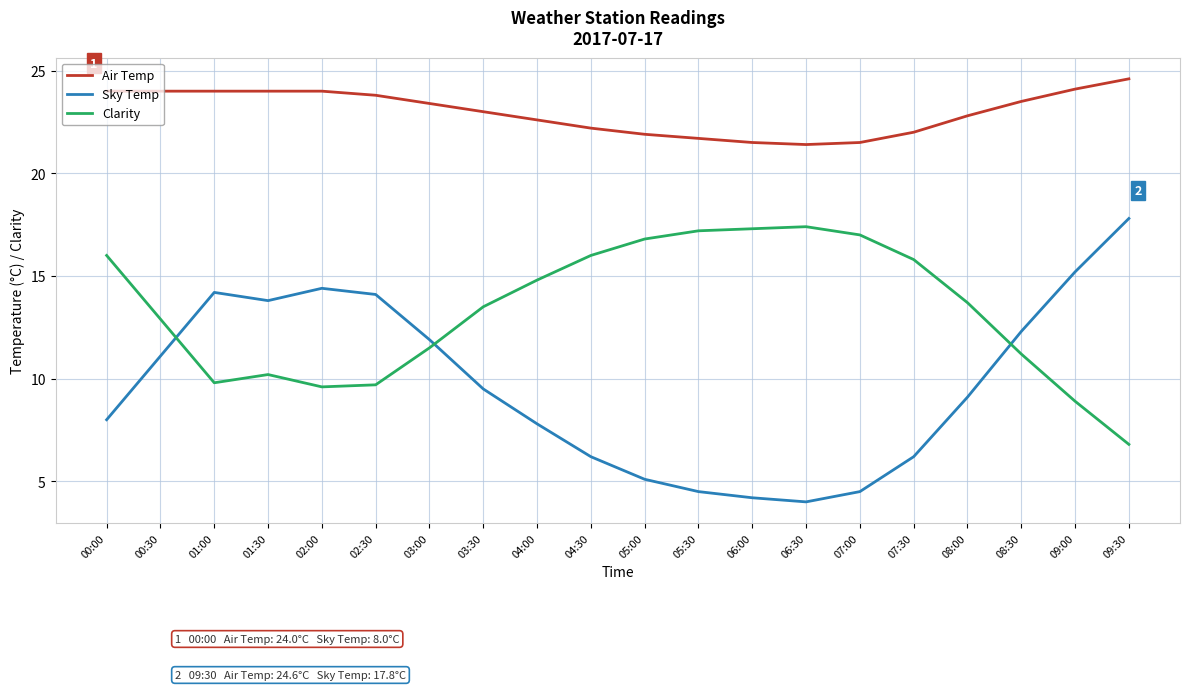

True or false: Sky Temp and Air Temp intersect in this chart.

False